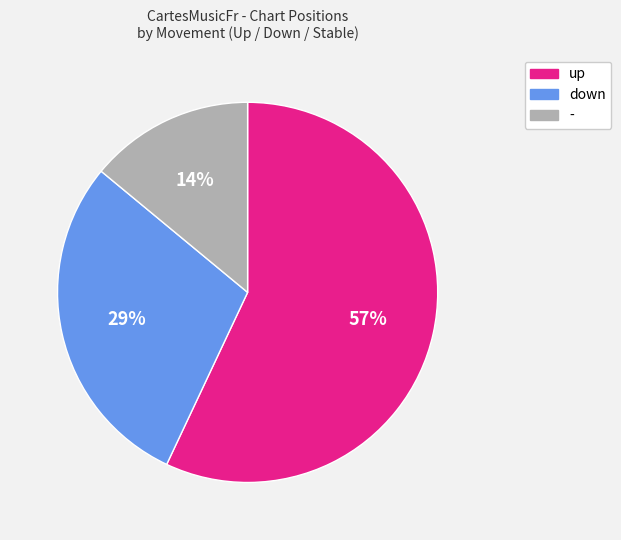

Is the sum of up and down greater than half?

Yes